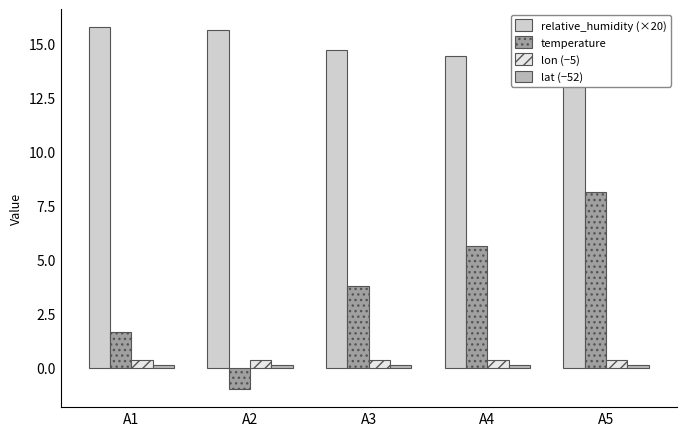

Where is lat (−52) nearest to the value 0?

A1